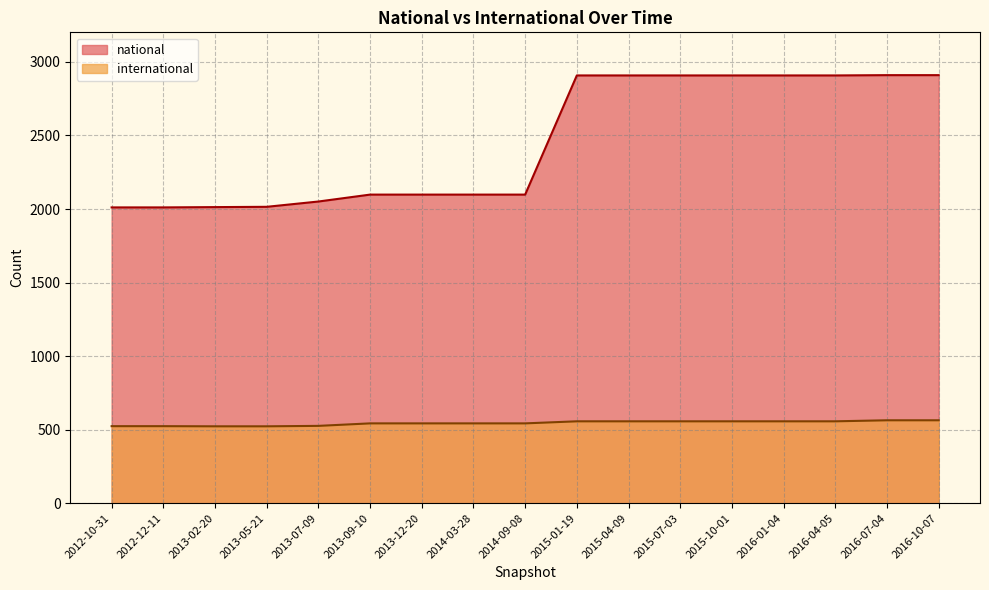

List the series in order of their peak value, highest first.

national, international